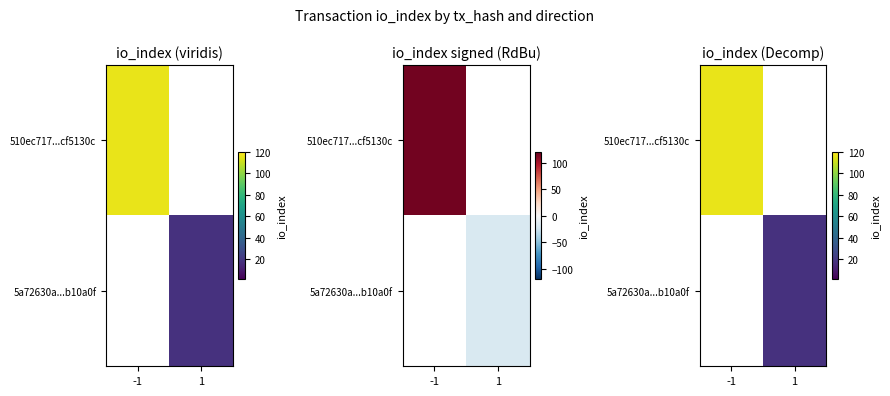

True or false: 5a72630a...b10a0f has a value of 8 at -1.

False